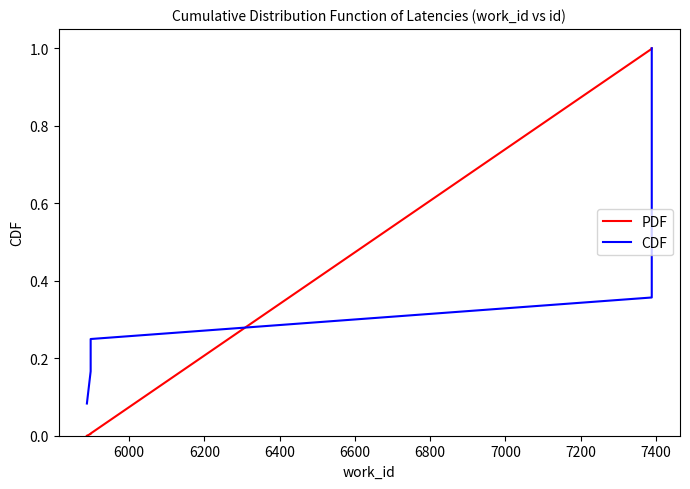

How many data points in PDF are above 0?

9